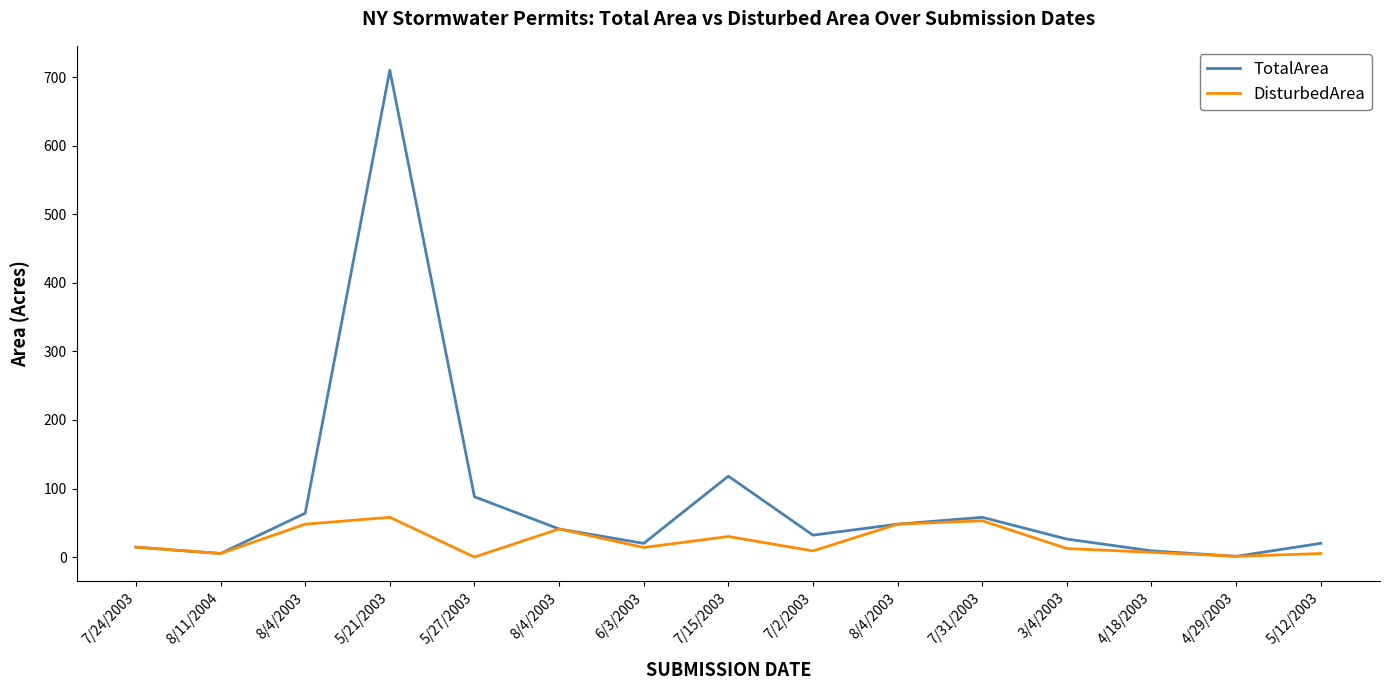

Is this an area chart (filled region under the line)?

No